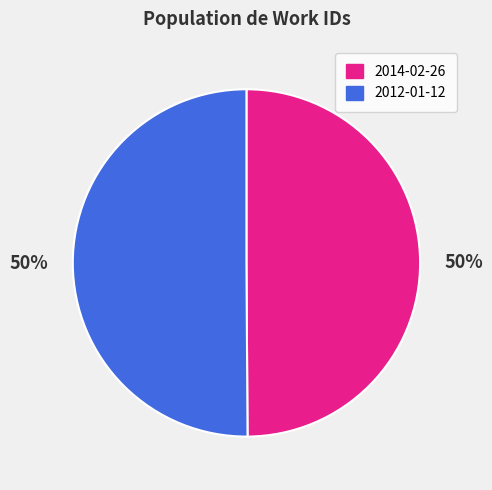

The 2014-02-26 slice represents 43% of the pie. True or false?

False